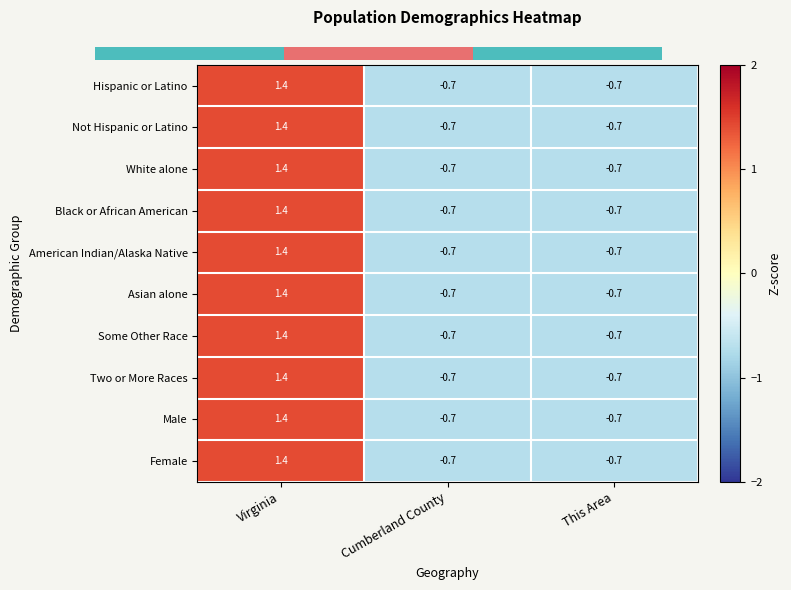

Is it true that Black or African American equals -0.3 at This Area?

False